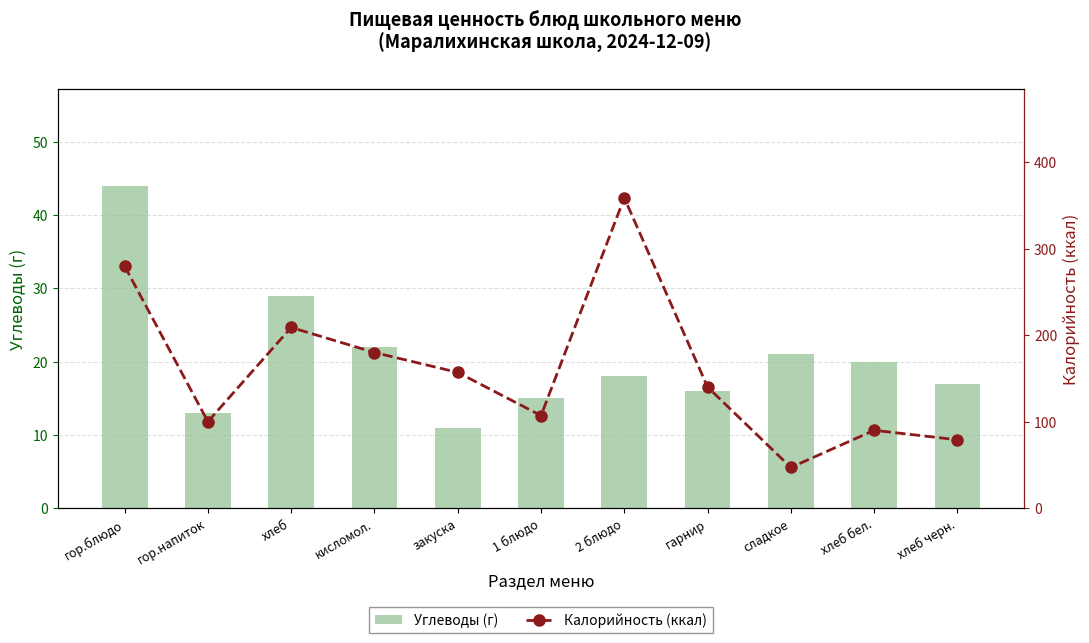

Rank the series at гор.блюдо from lowest to highest value.

Углеводы (г), Калорийность (ккал)